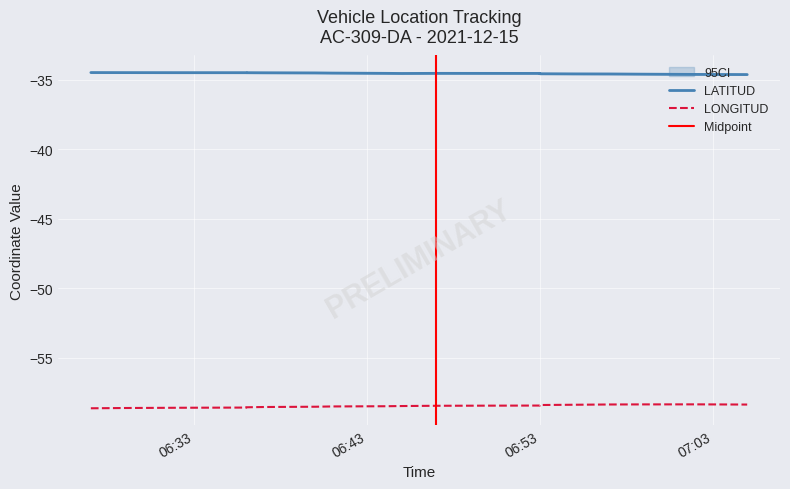

What are all the series names shown in the legend?

LATITUD, LONGITUD